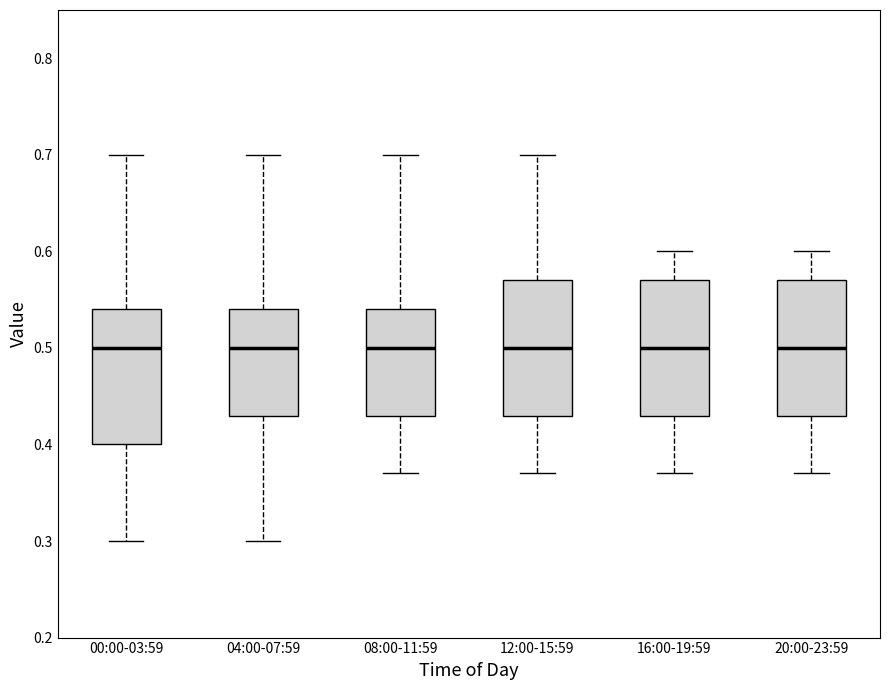

Reading left to right, read every box against the y-axis: the position of its median line, the range the box covers, and the ends of its whiskers. The values are not printed on the chart, so give them approximately, as read against the axis.

00:00-03:59: median 0.50, box 0.40 to 0.54, whiskers 0.30 to 0.70
04:00-07:59: median 0.50, box 0.43 to 0.54, whiskers 0.30 to 0.70
08:00-11:59: median 0.50, box 0.43 to 0.54, whiskers 0.37 to 0.70
12:00-15:59: median 0.50, box 0.43 to 0.57, whiskers 0.37 to 0.70
16:00-19:59: median 0.50, box 0.43 to 0.57, whiskers 0.37 to 0.60
20:00-23:59: median 0.50, box 0.43 to 0.57, whiskers 0.37 to 0.60